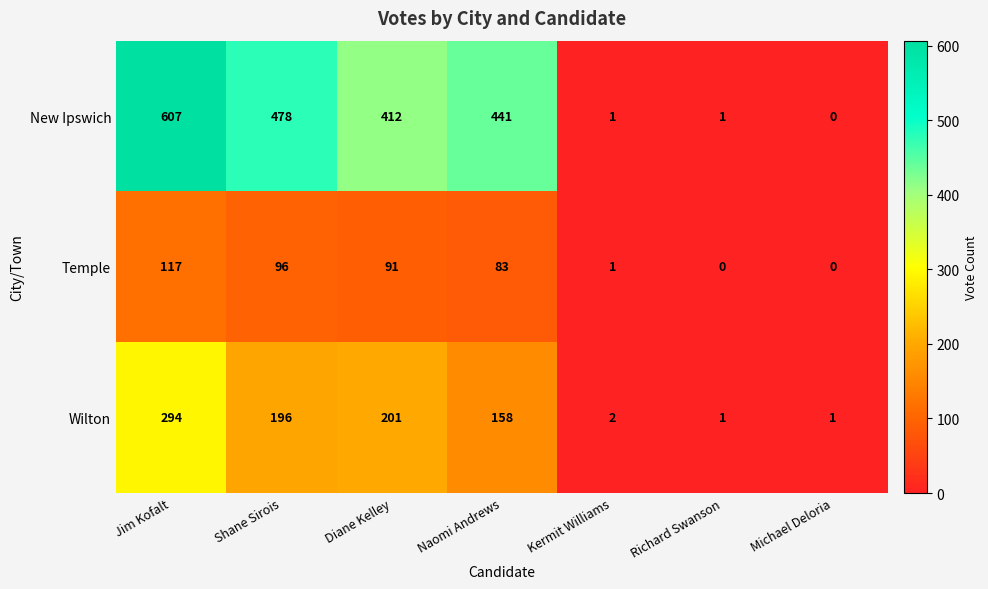

At which label does New Ipswich first exceed 412?

Jim Kofalt